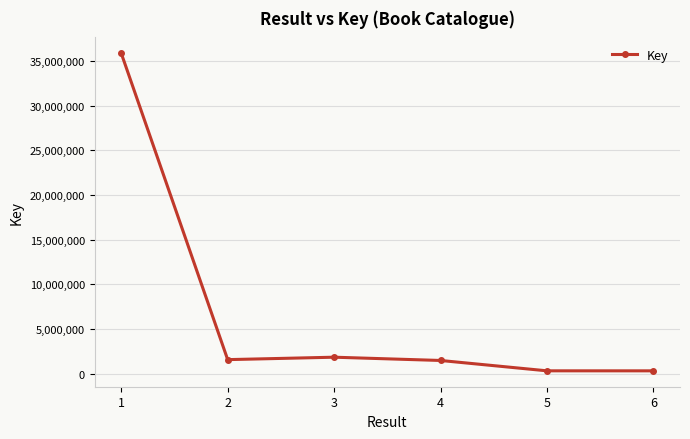

What is the sum of all values?

41435671